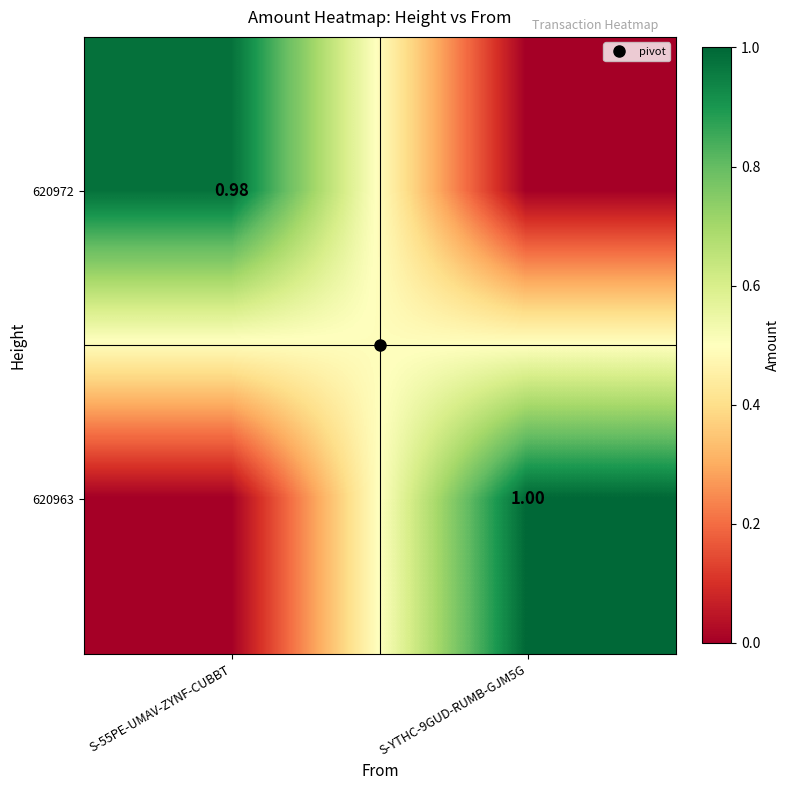

At which category is the sum across all series the highest?

S-YTHC-9GUD-RUMB-GJM5G